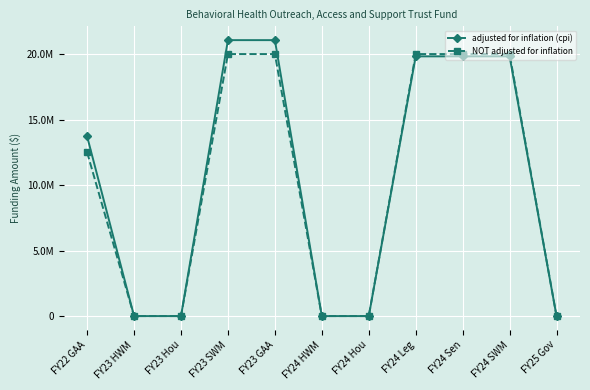

Is it true that adjusted for inflation (cpi) equals 21063794 at FY23 SWM?

True